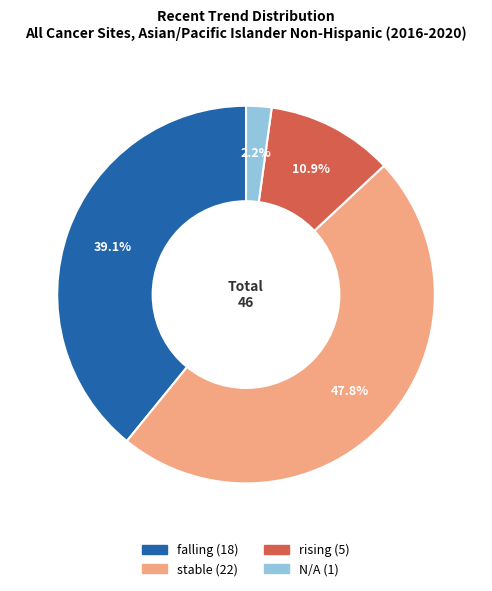

Count the number of slices in the pie.

4